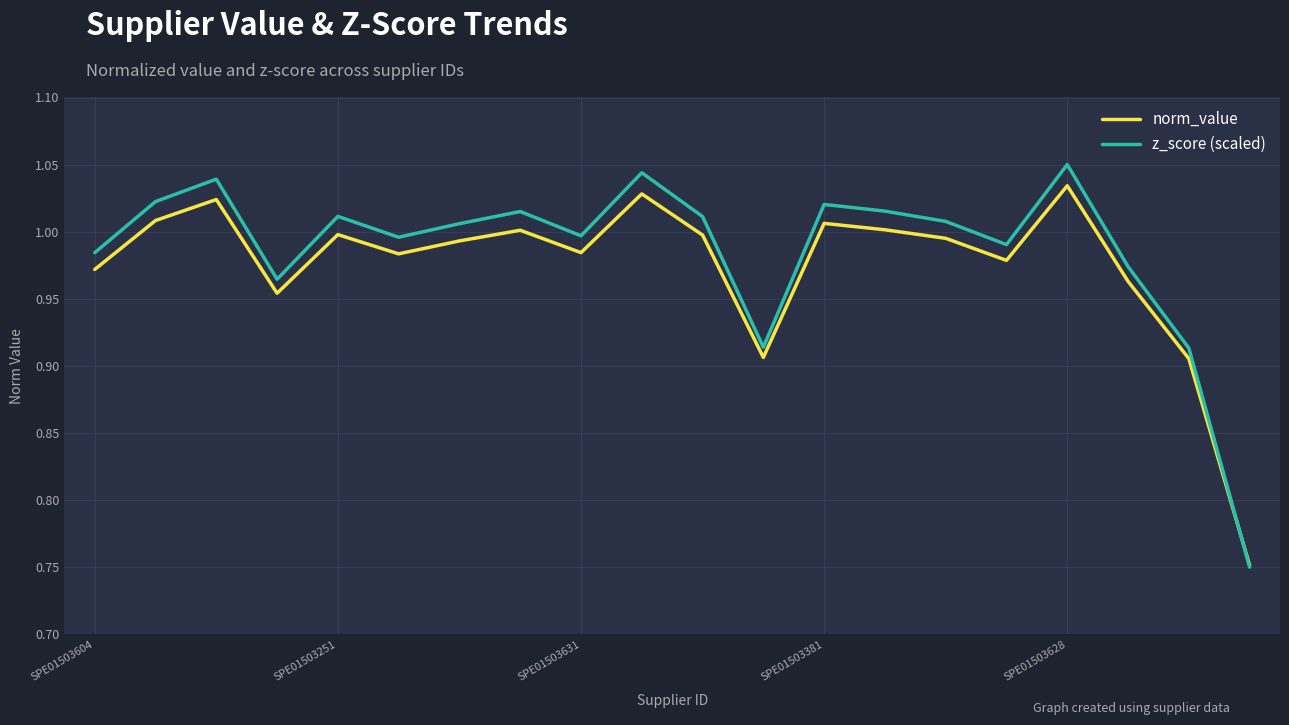

Which series has the largest range (max minus min)?

z_score (scaled)